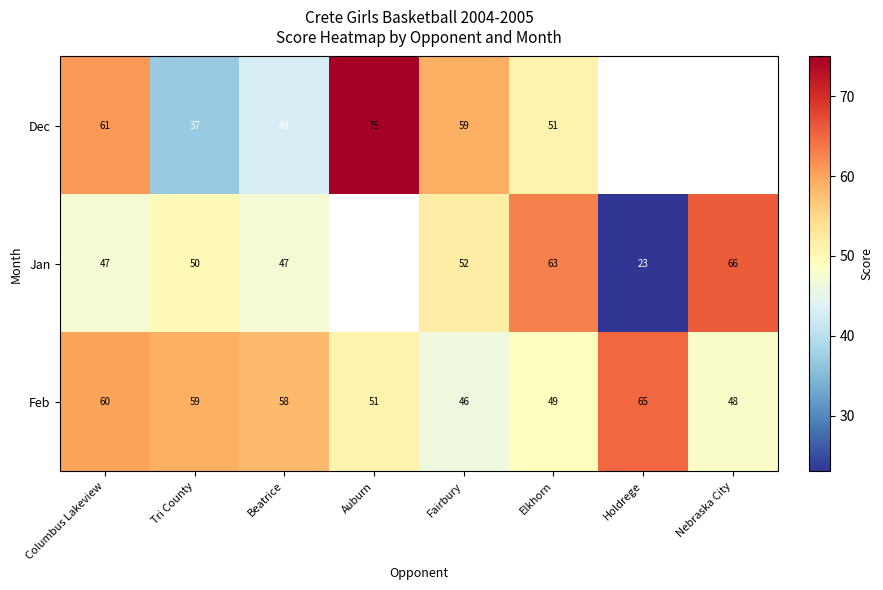

Is it true that Dec equals 13.8 at Beatrice?

False